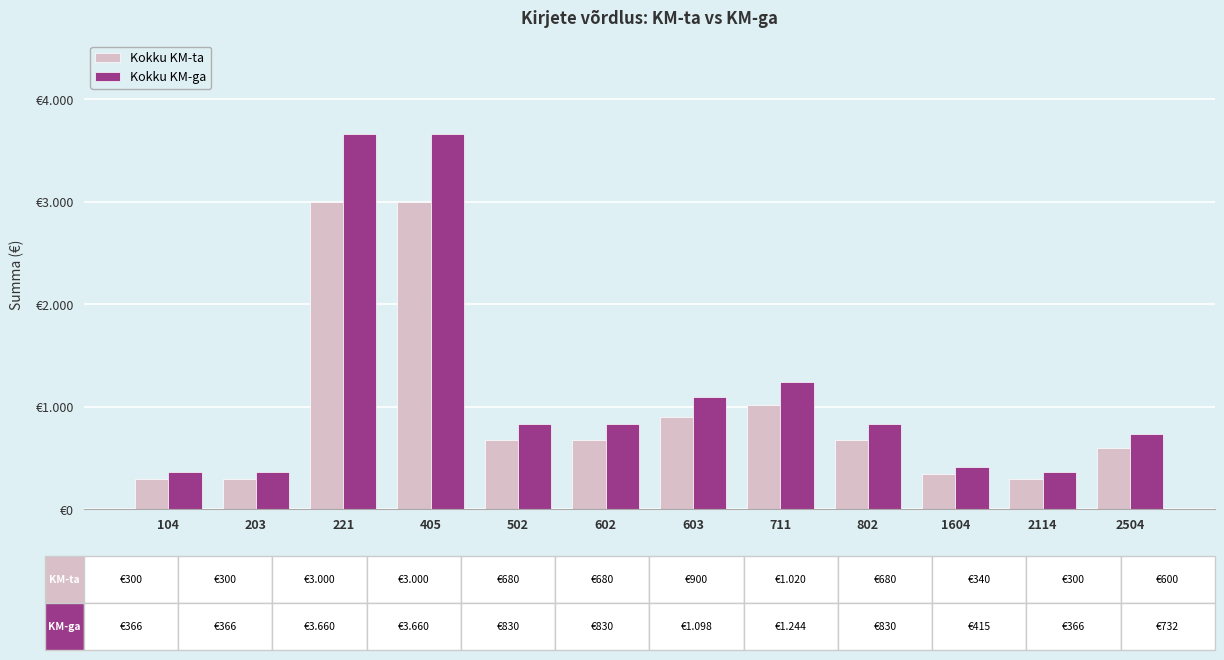

What is the value of the Kokku KM-ta bar at the 2nd from the left?

300.0